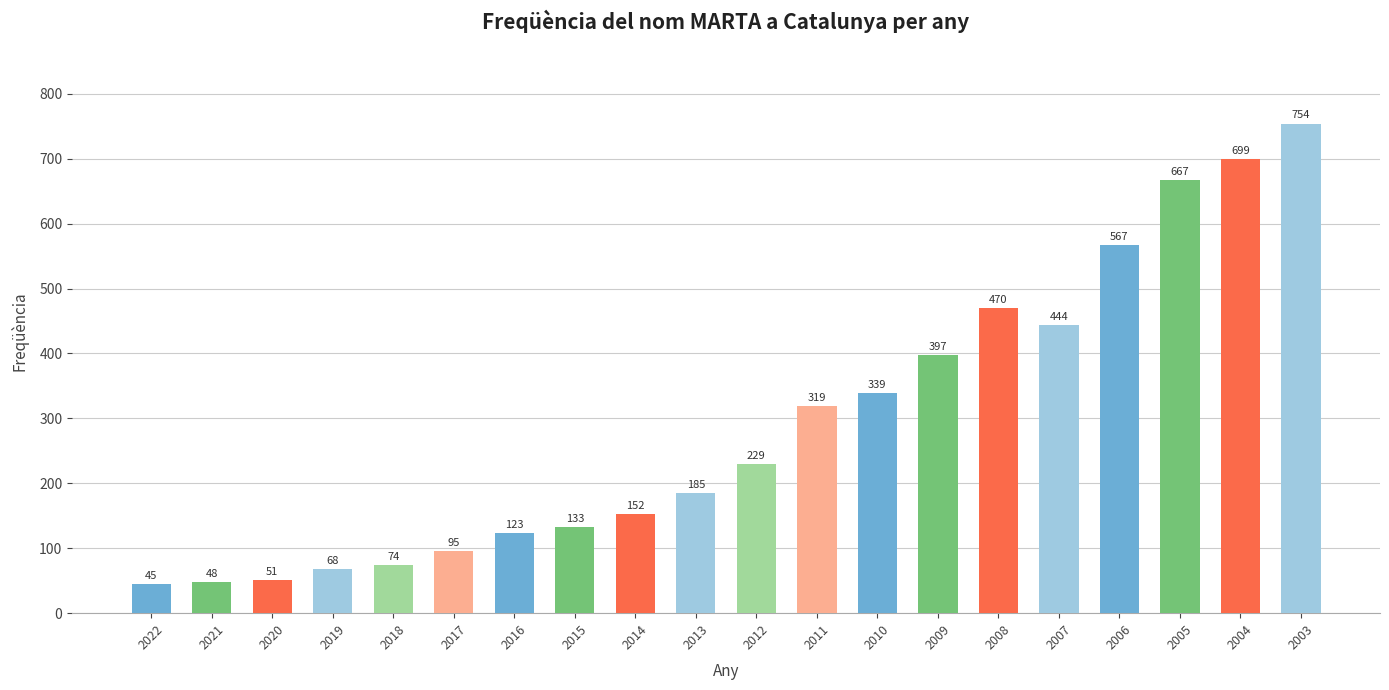

Rank the categories by value from lowest to highest.

2022, 2021, 2020, 2019, 2018, 2017, 2016, 2015, 2014, 2013, 2012, 2011, 2010, 2009, 2007, 2008, 2006, 2005, 2004, 2003